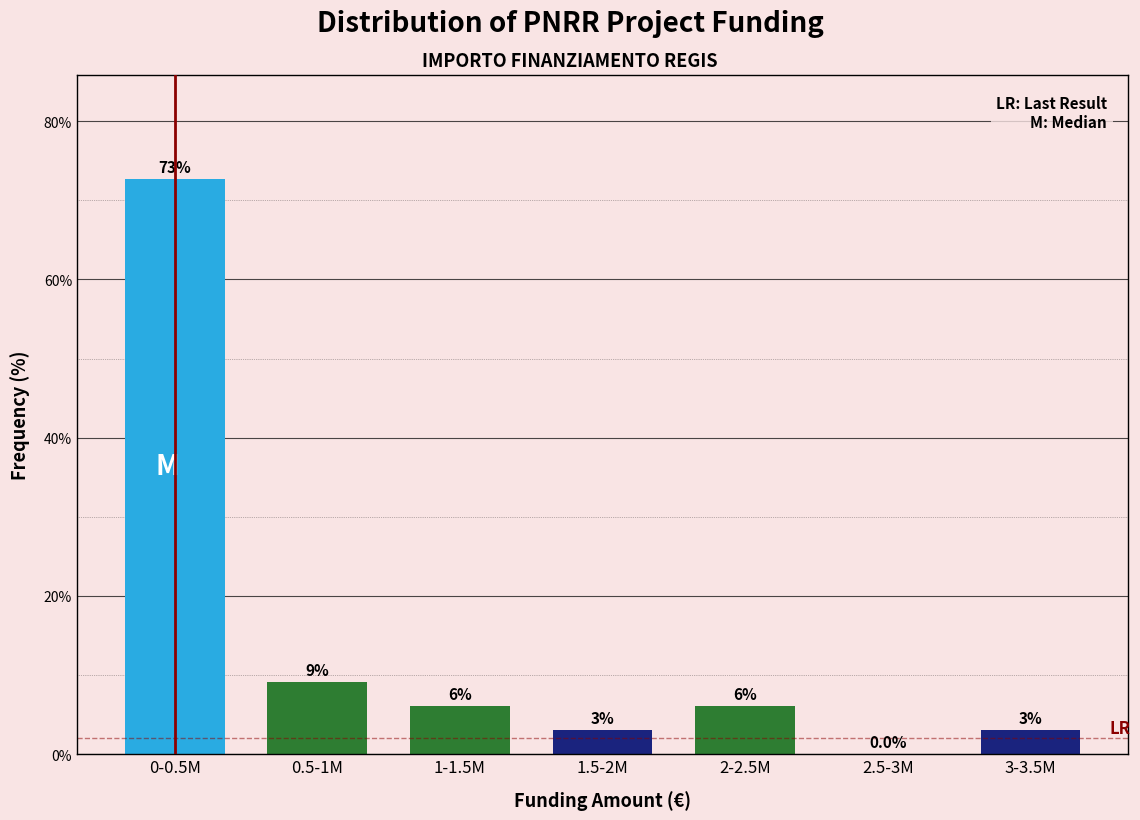

What is the sum of the values at 1.5-2M and 2.5-3M?

3.0